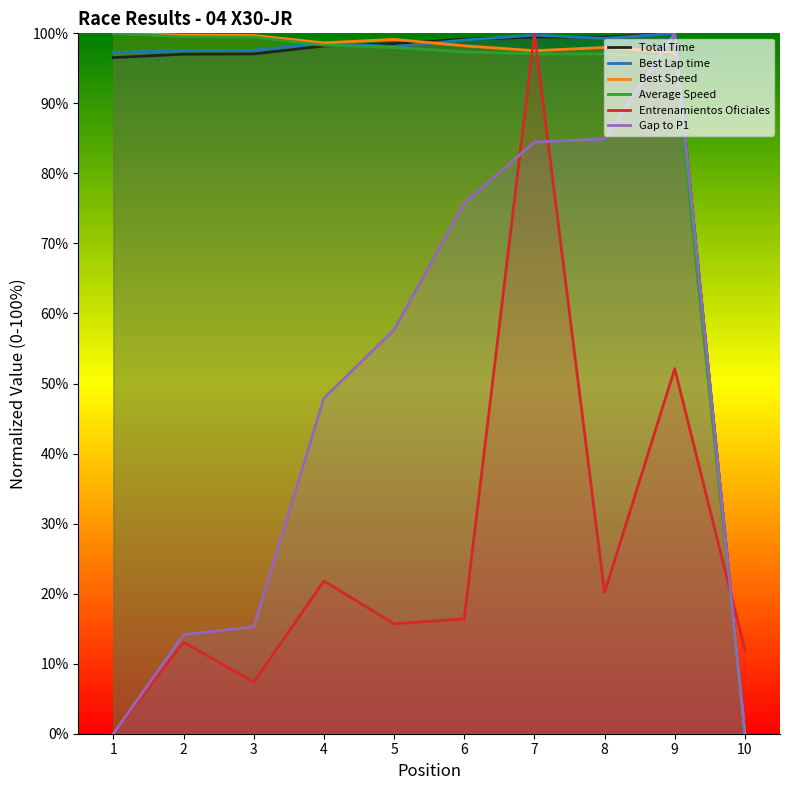

Which series has the widest spread of values?

Total Time